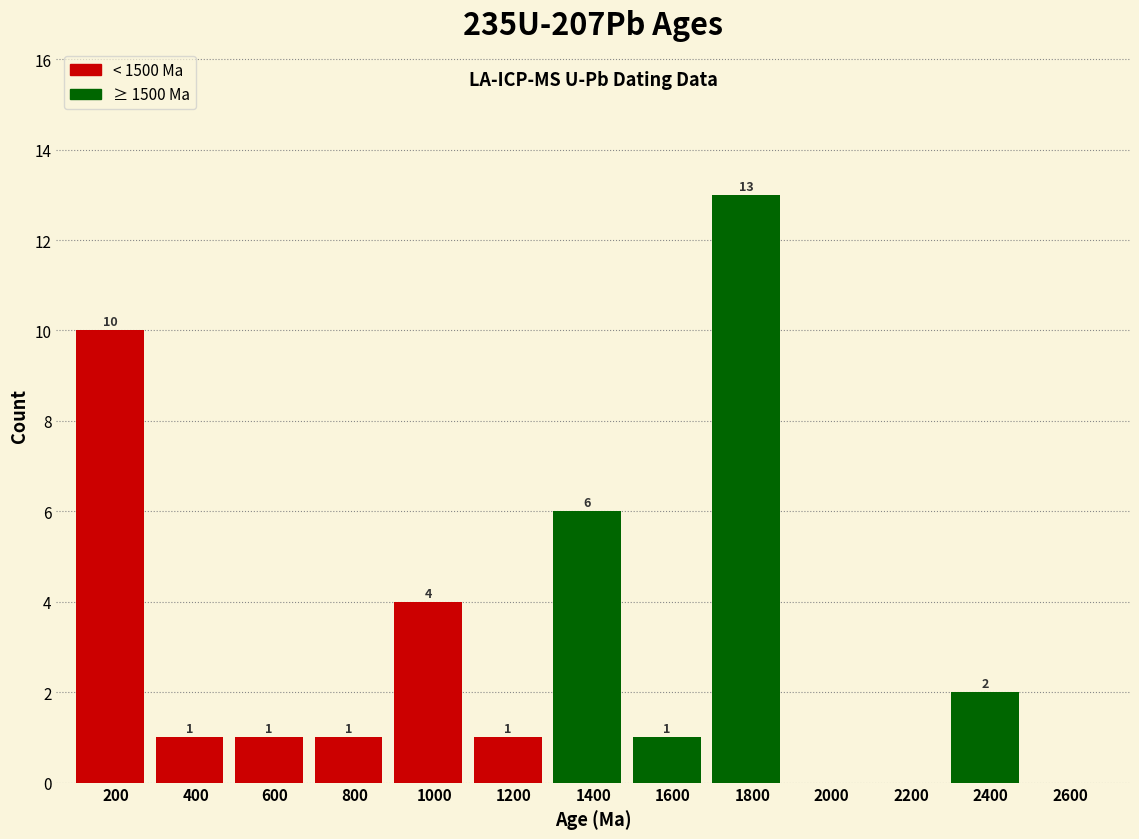

Reading left to right, extract all data points from this chart.

200=10	400=1	600=1	800=1	1000=4	1200=1	1400=6	1600=1	1800=13	2000=0	2200=0	2400=2	2600=0